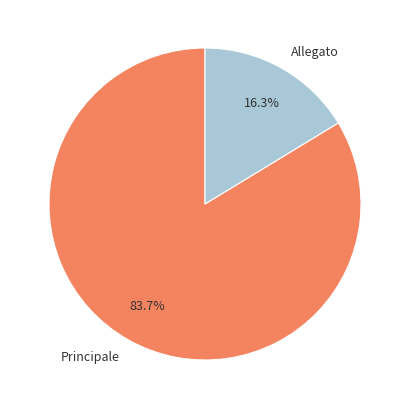

Between Allegato and Principale, which is larger?

Principale